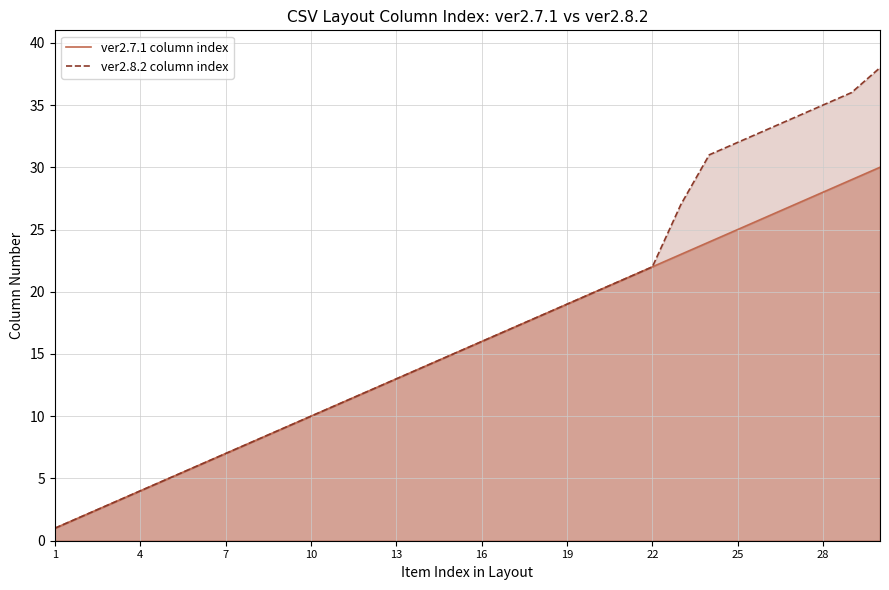

How many categories are shown in the chart?

30